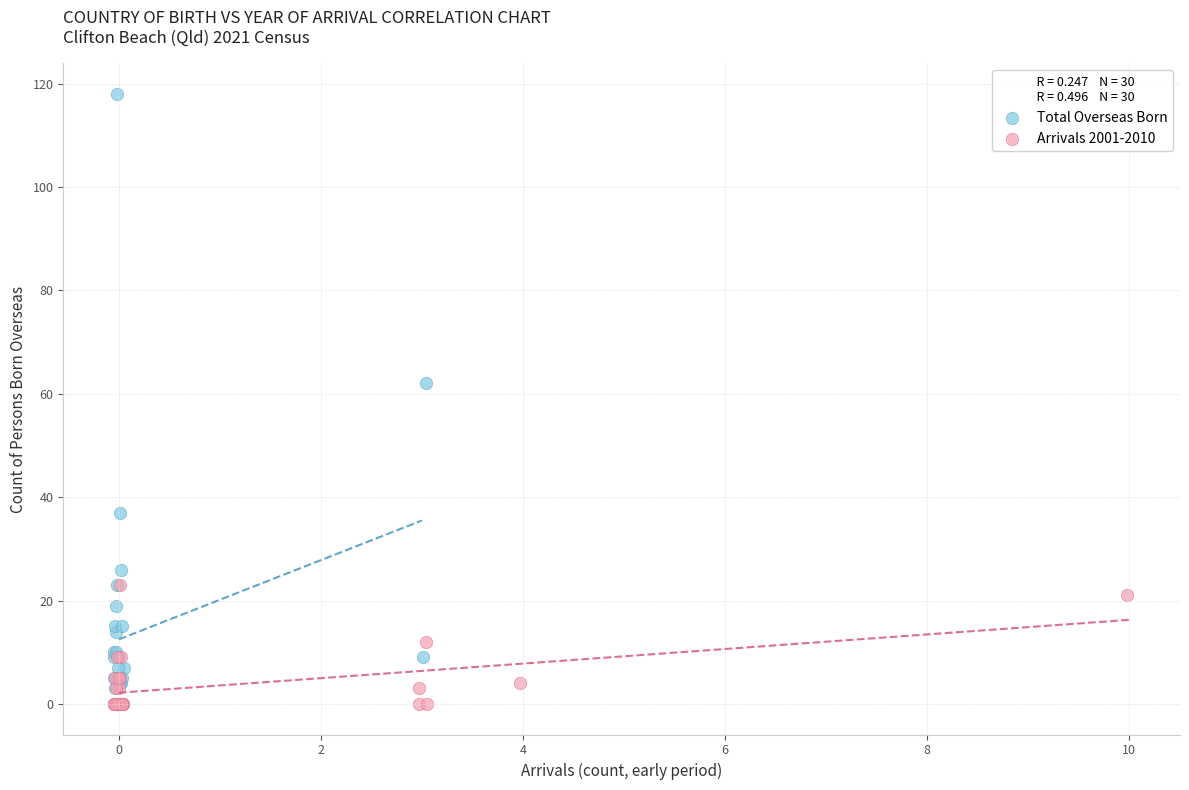

Which series has the widest spread of Y values?

Total Overseas Born